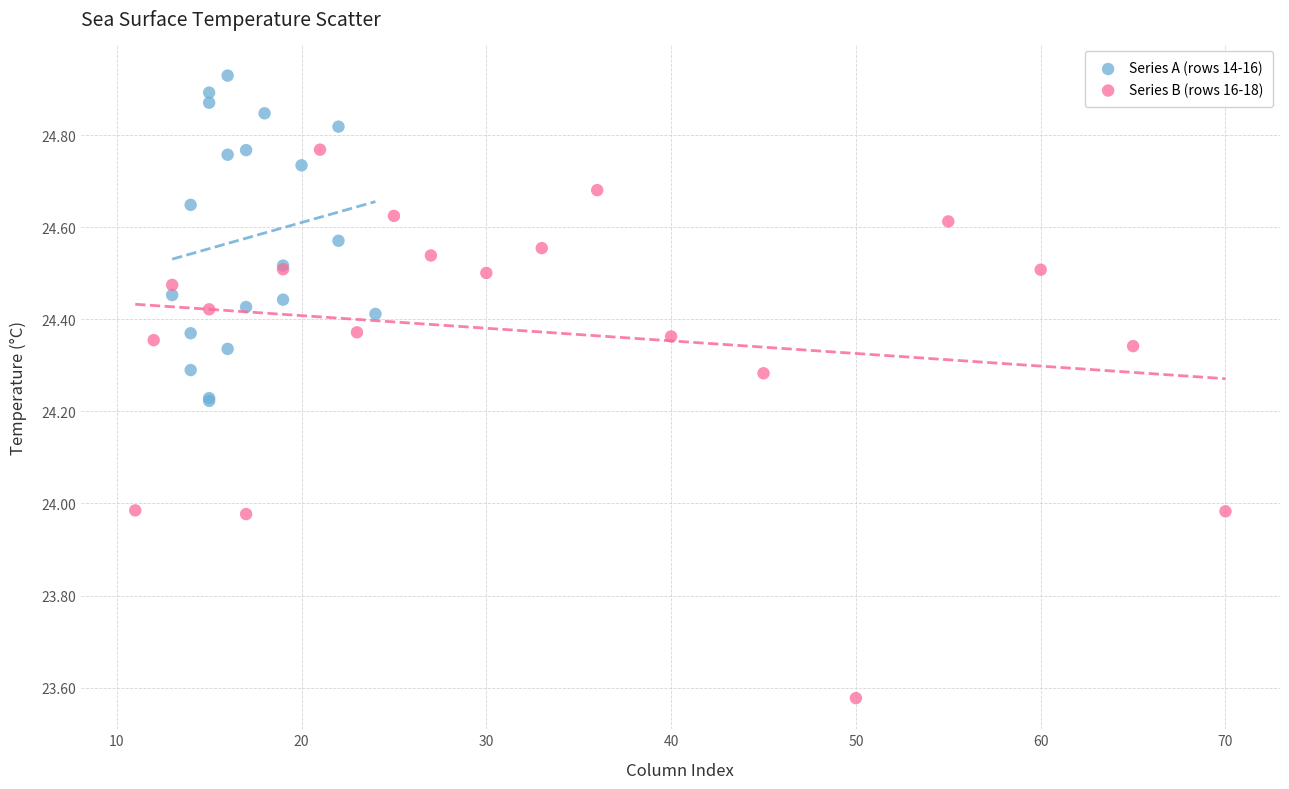

Which series has the widest spread of Y values?

Series B (rows 16-18)